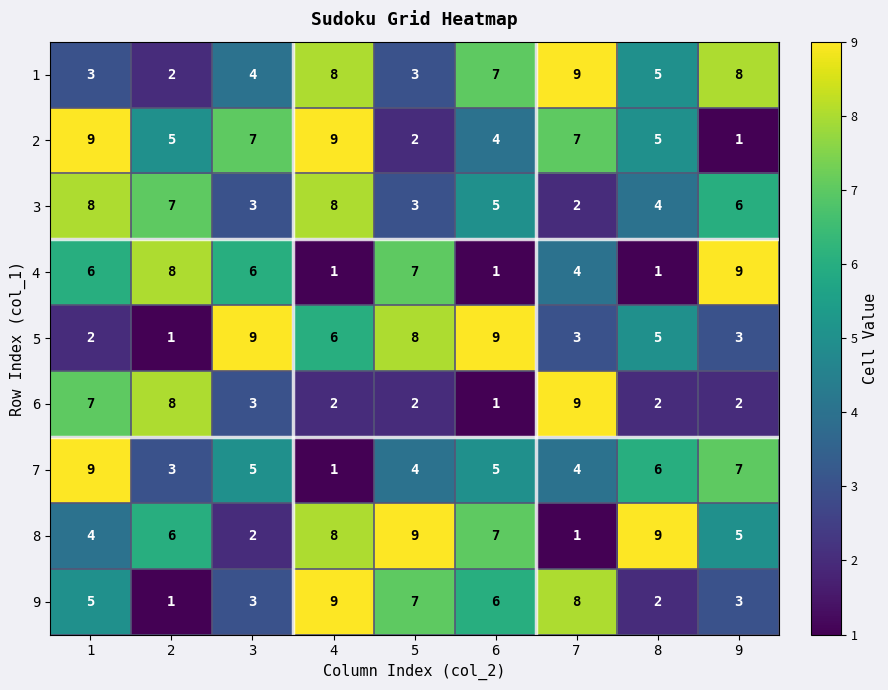

What is the highest value of the 5 series?

9